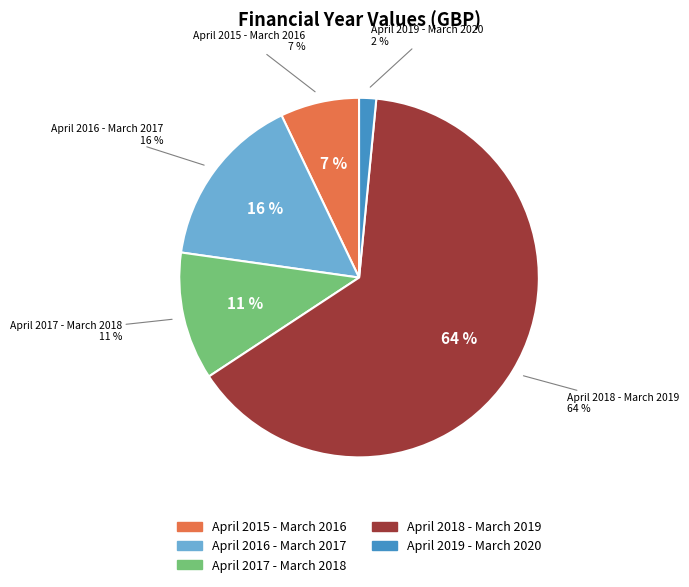

Is it true that April 2015 - March 2016 is 7% of the pie?

True